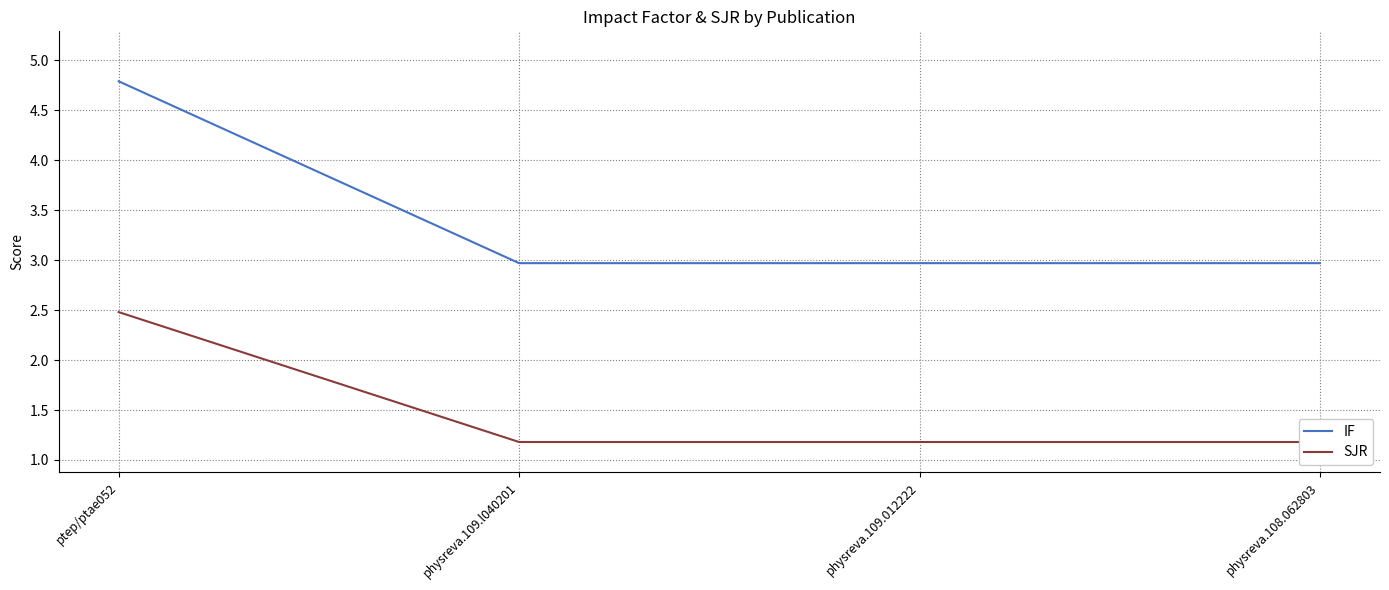

Is the value of SJR at physreva.108.062803 greater than the value of IF at physreva.109.l040201?

No